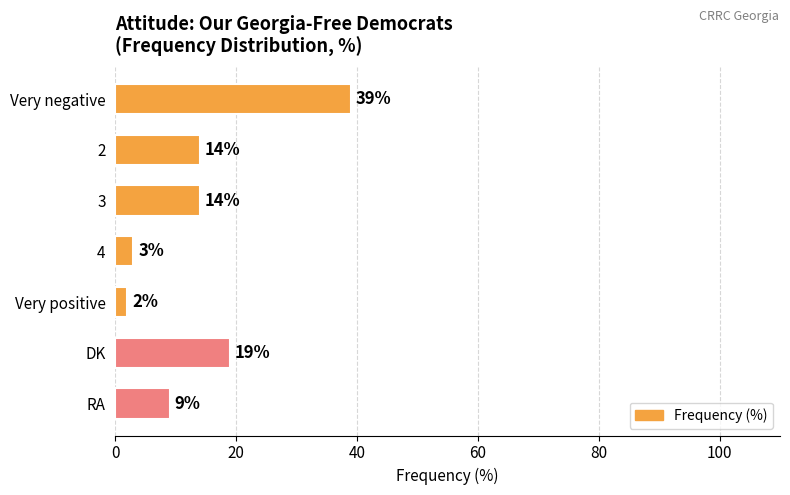

Reading top to bottom, transcribe all the data shown in this chart.

Very negative=39	2=14	3=14	4=3	Very positive=2	DK=19	RA=9